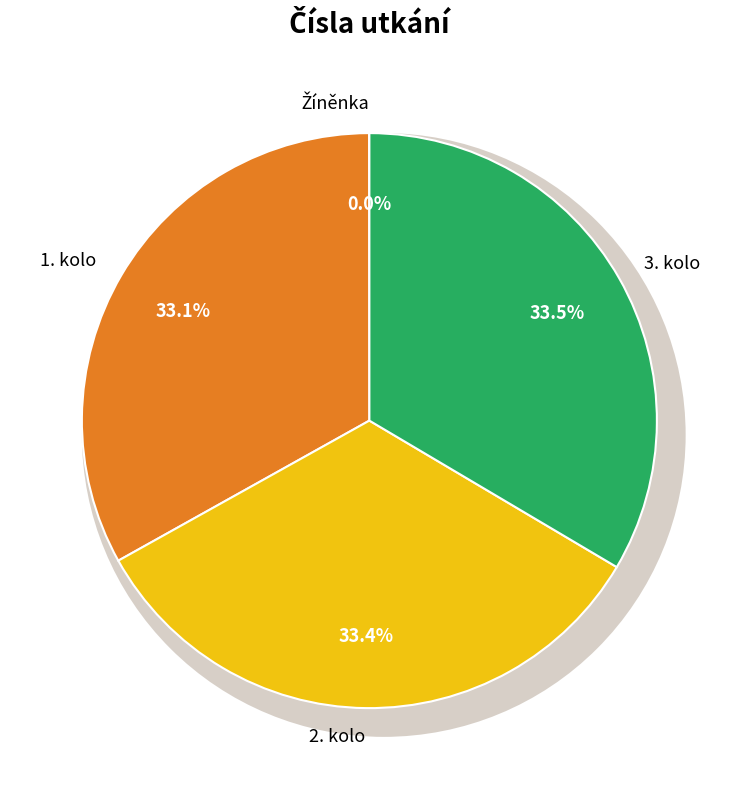

What is the change in value from 1. kolo to 2. kolo?

+19